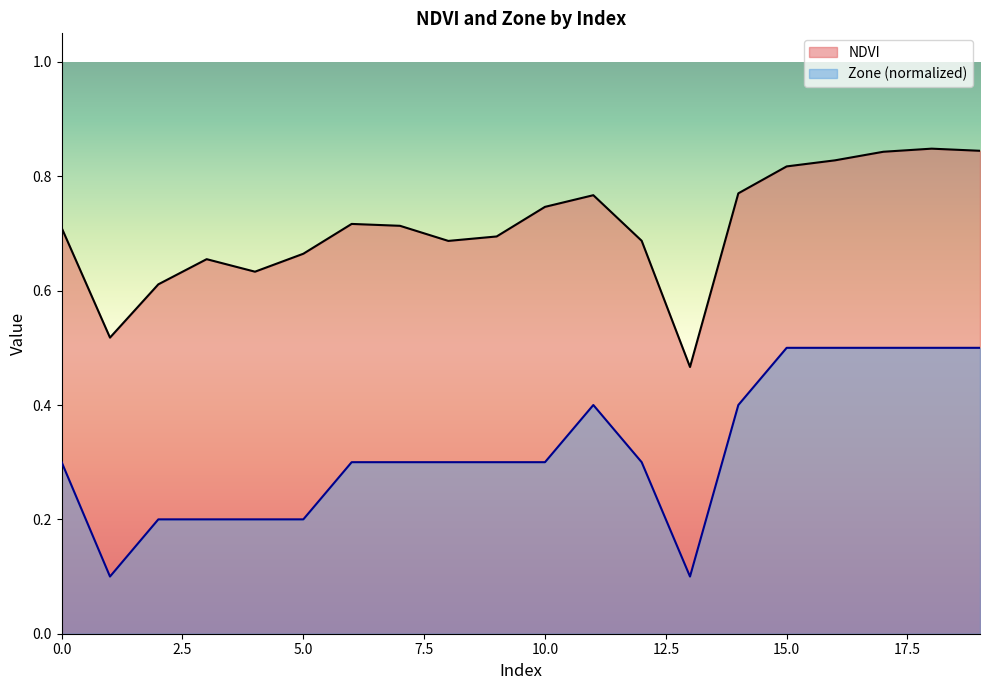

What is the value of the NDVI point at the 2nd from the left?

0.5